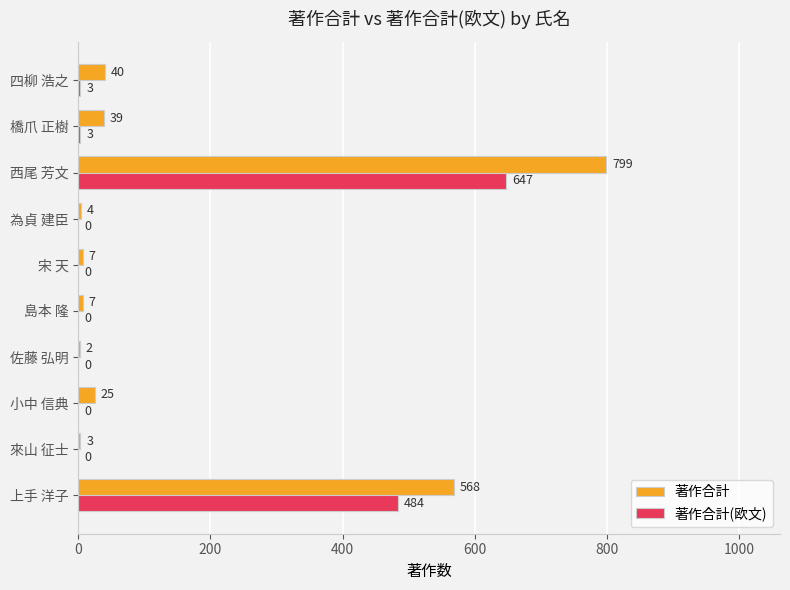

Which series has the largest total across all categories?

著作合計